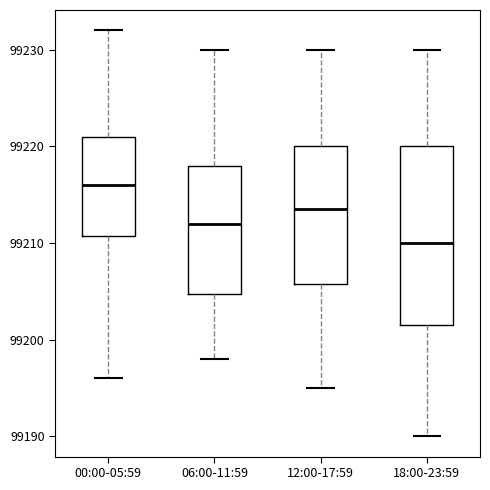

Reading left to right, transcribe this box plot: for each box, give where its median line is, the range the box spans, and where its two whiskers end, as read against the y-axis. The values are not printed on the chart, so give them approximately, as read against the axis.

00:00-05:59: median 99216, box 99211 to 99221, whiskers 99196 to 99232
06:00-11:59: median 99212, box 99205 to 99218, whiskers 99198 to 99230
12:00-17:59: median 99214, box 99206 to 99220, whiskers 99195 to 99230
18:00-23:59: median 99210, box 99202 to 99220, whiskers 99190 to 99230